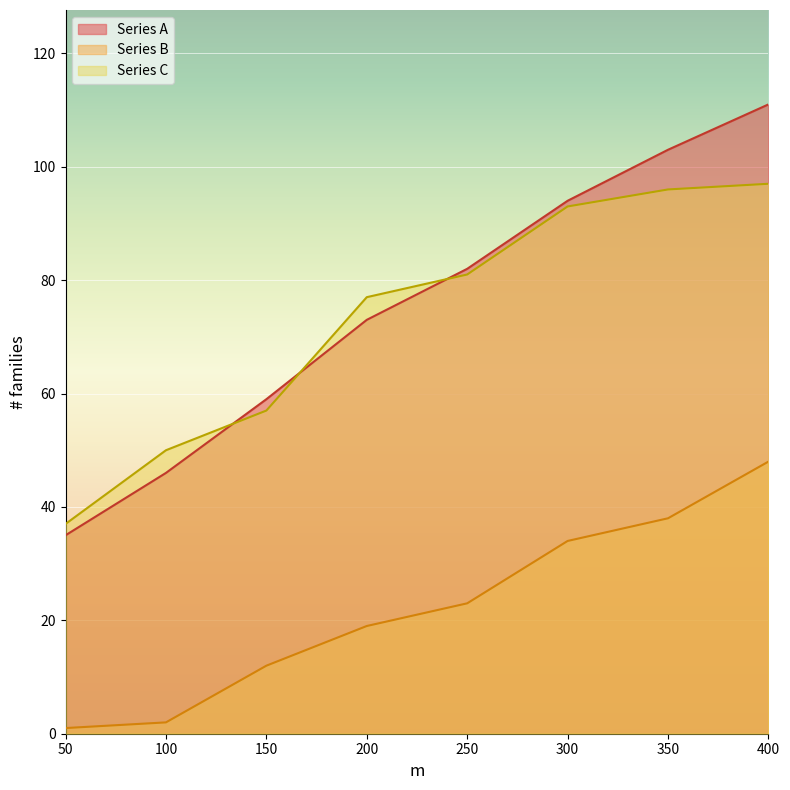

Rank the categories by Series A value from highest to lowest.

400, 350, 300, 250, 200, 150, 100, 50